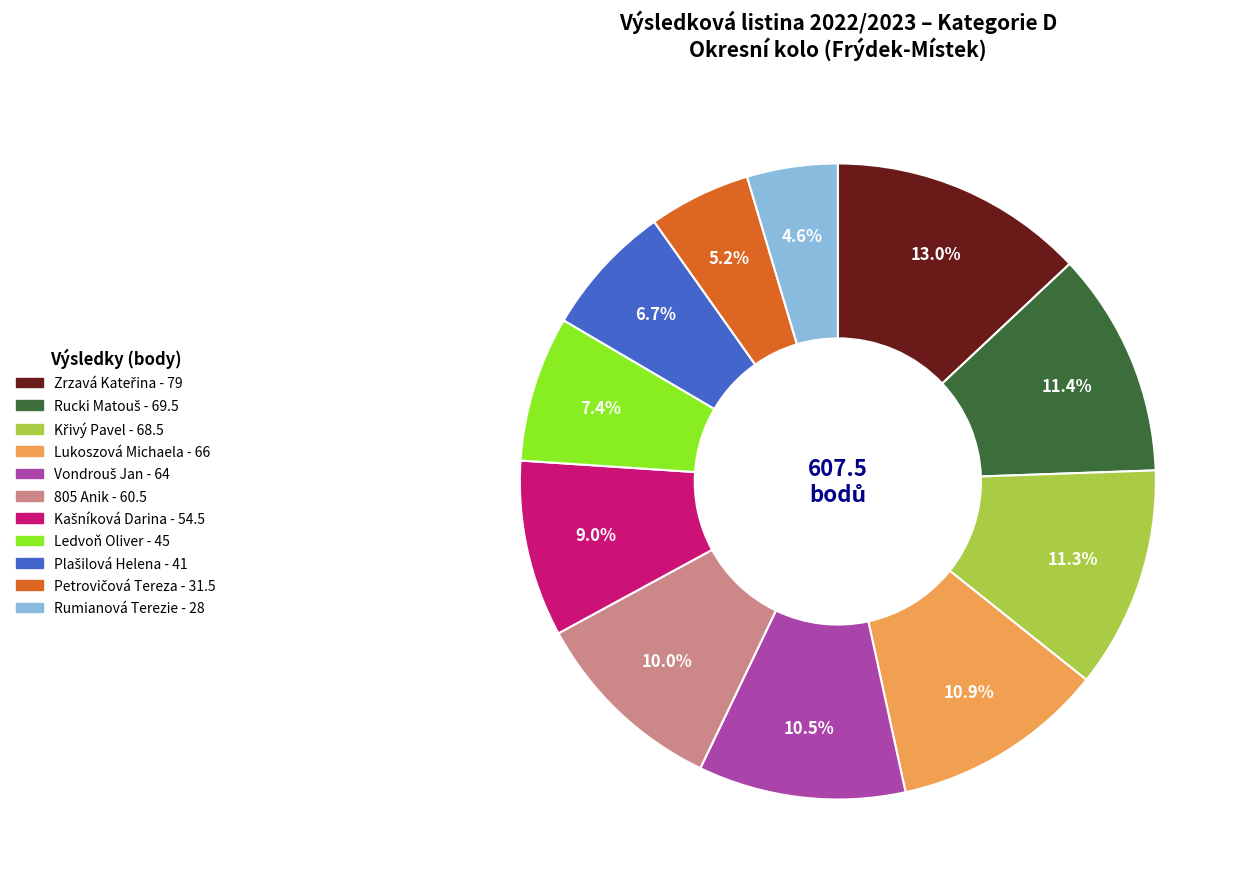

What is the total percentage of Ledvoň Oliver and Lukoszová Michaela?

18.3%